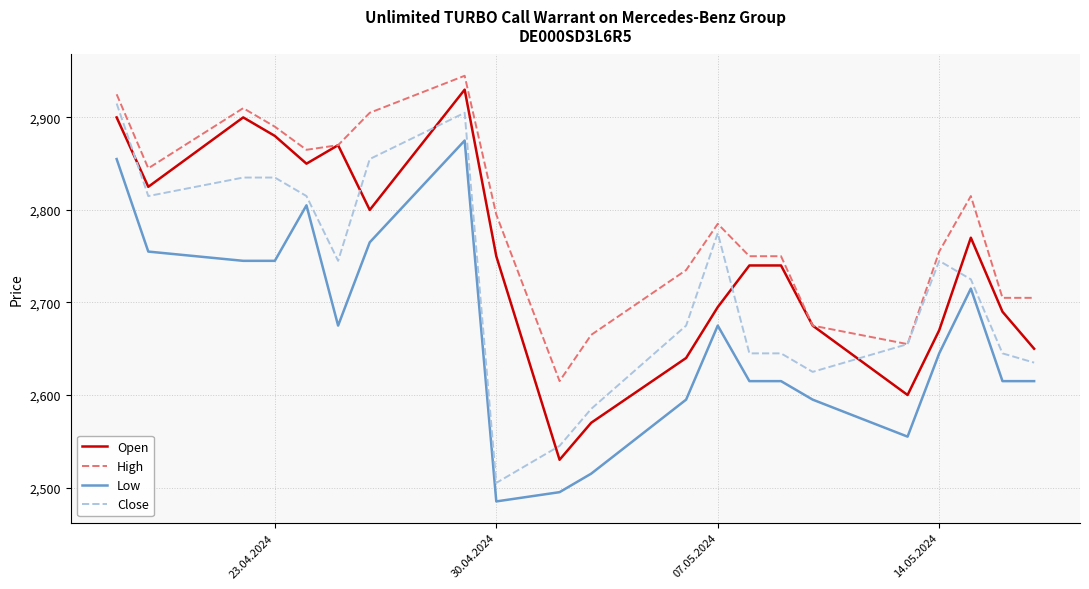

Which series has the largest total across all categories?

High